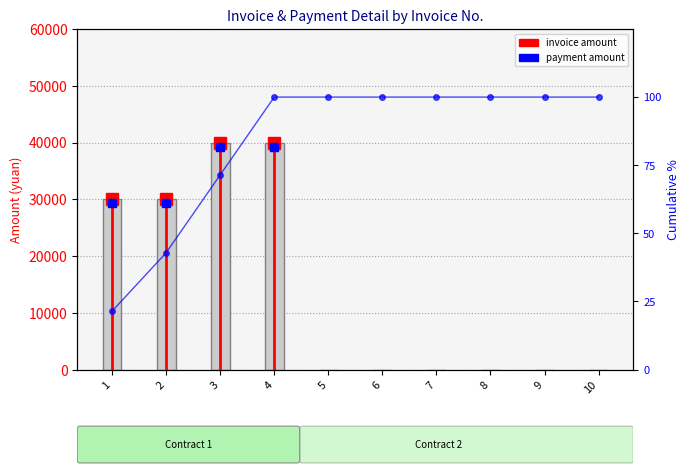

What is the change in value from 2 to 5?

-30000